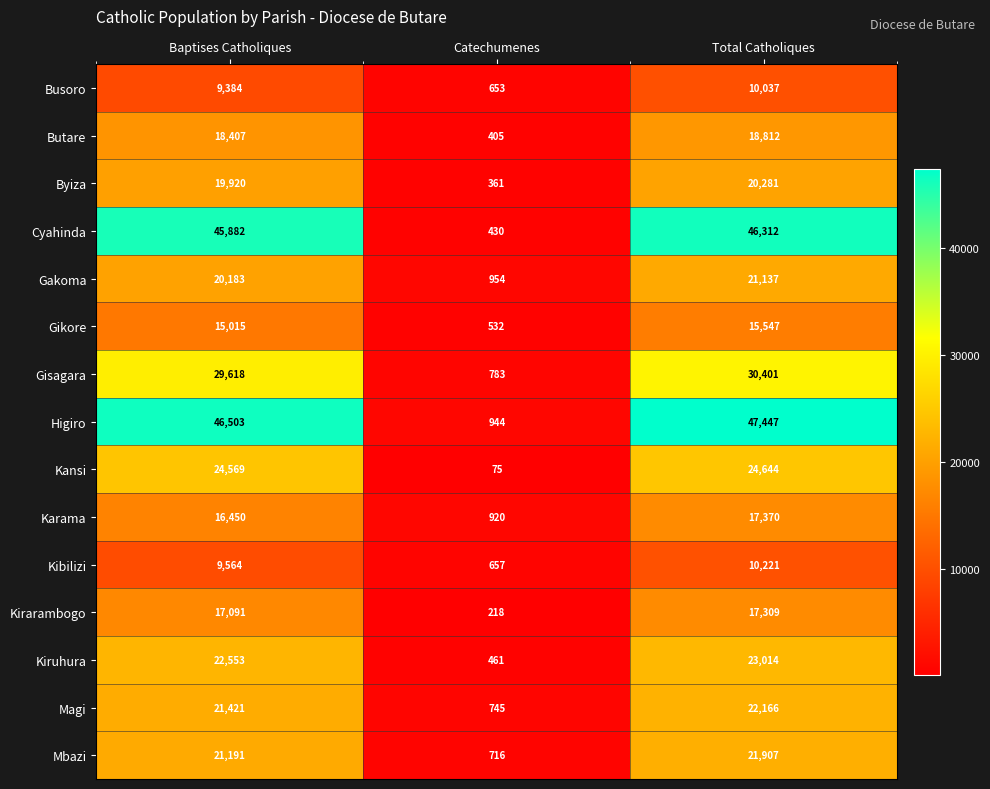

What is the difference between the maximum and minimum values in the Magi series?

21421